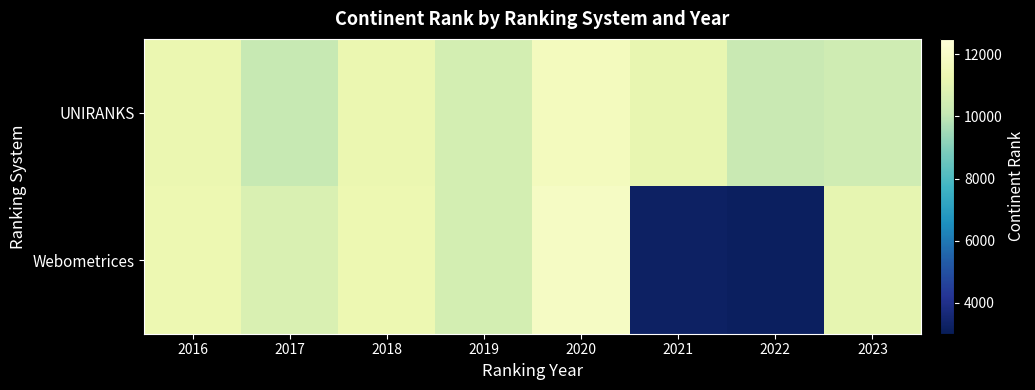

Which category has the highest value across all series?

2020